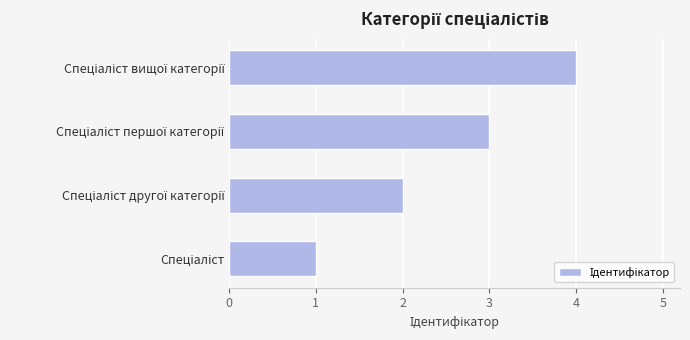

How many data points are less than 3?

2